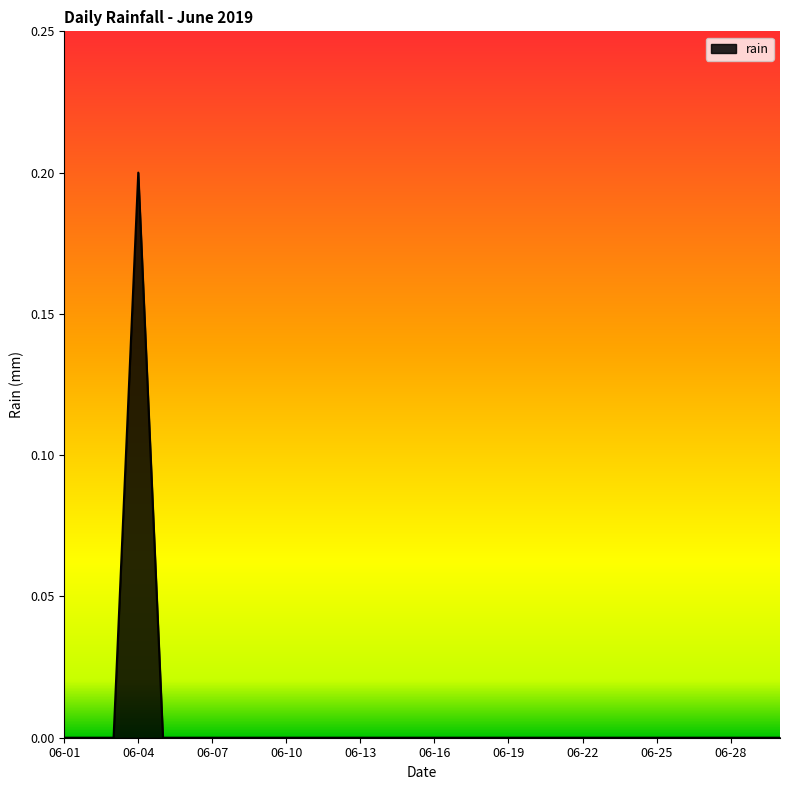

How many lines are shown in the chart?

1